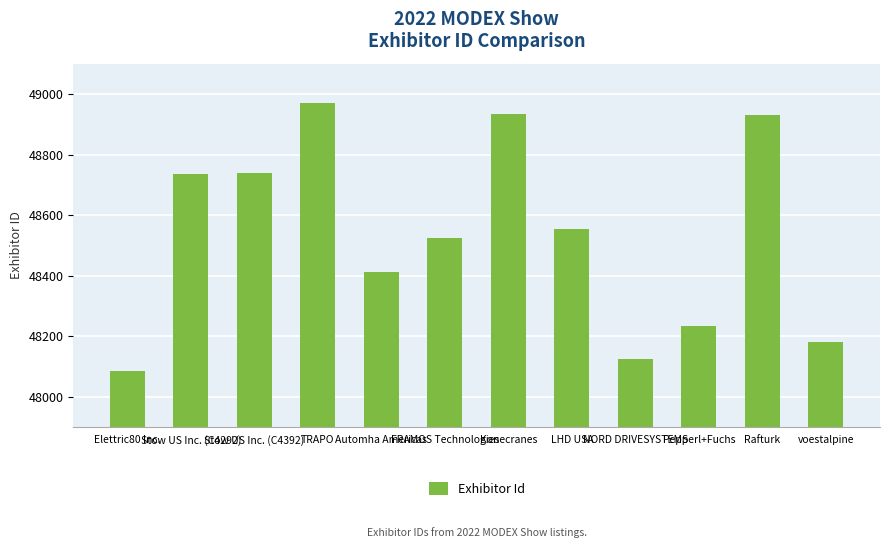

What is the difference between the maximum and minimum values?

883